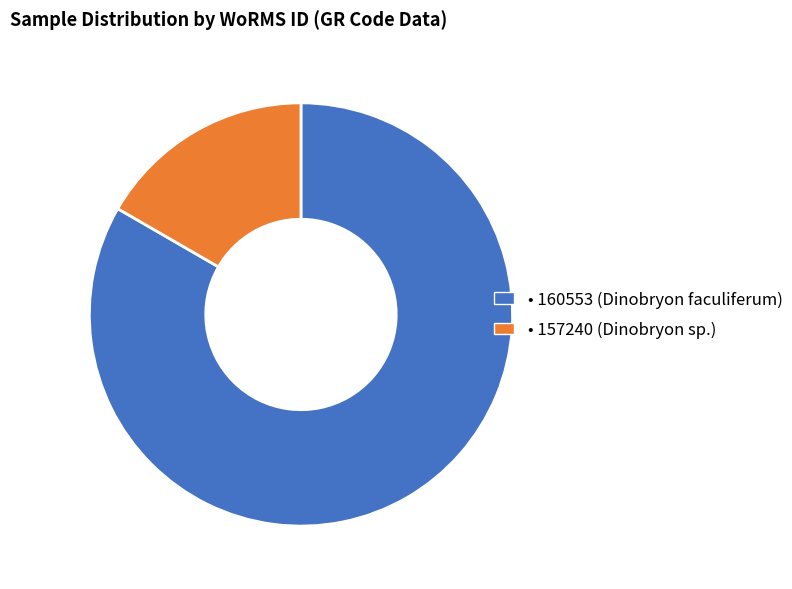

Is there any slice that represents more than half of the pie?

Yes